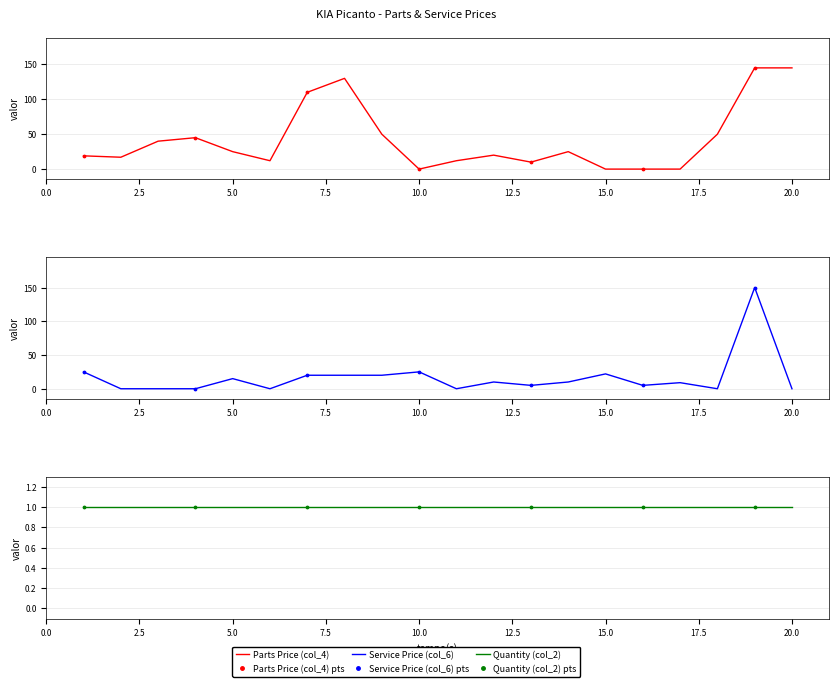

Is the value of Parts Price (col_4) at 6 greater than the value of Service Price (col_6) at 2?

Yes